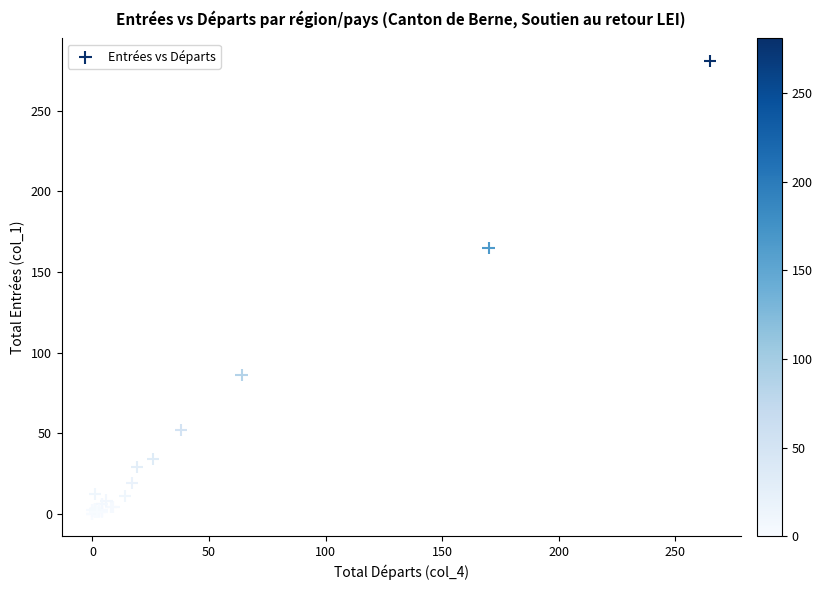

What Y value in the scatter plot is closest to 140?

165